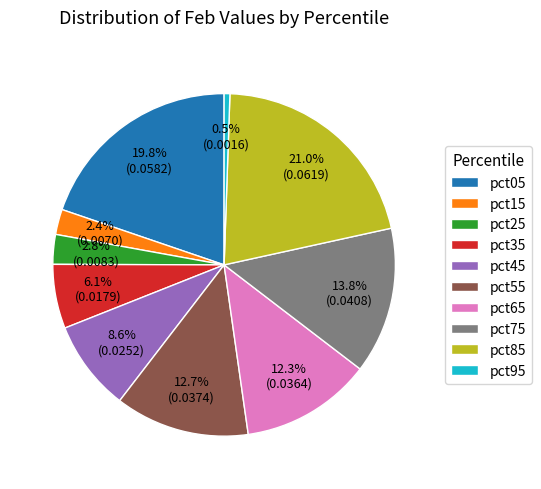

What percentage is the pct55 slice, to the nearest percent?

13%